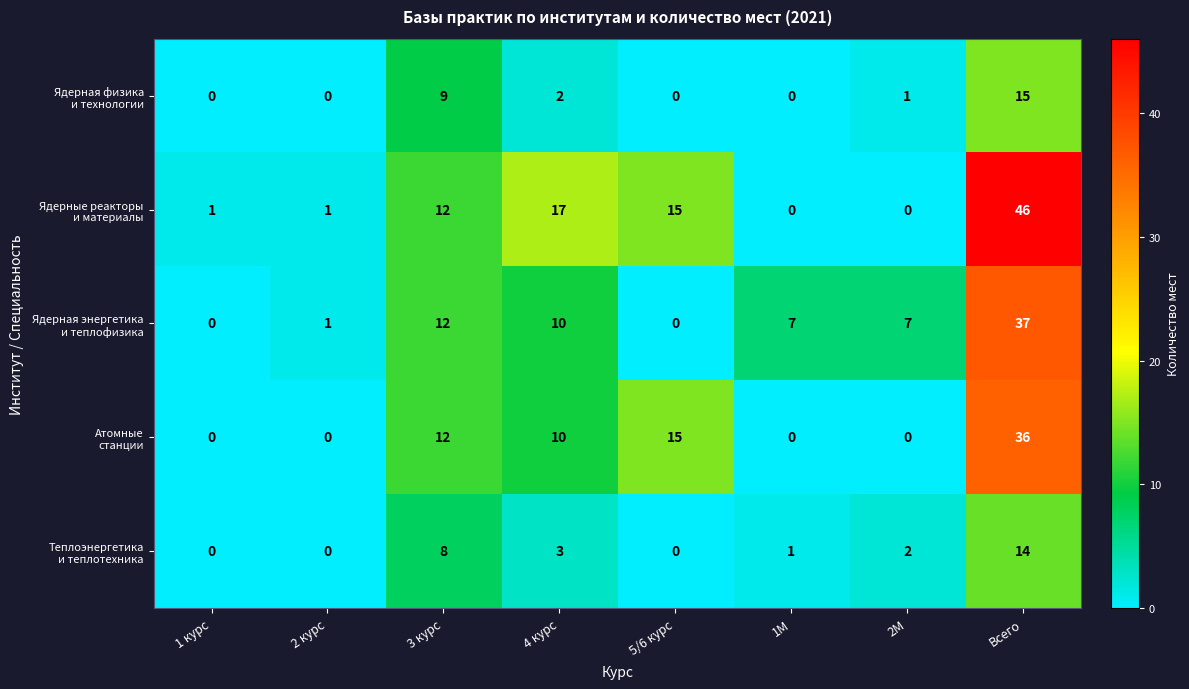

How many series are shown in this chart?

5